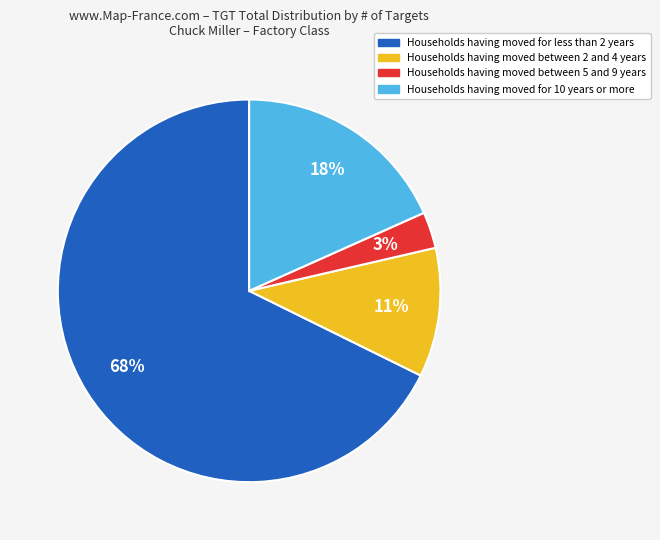

Is there a majority slice in this chart?

Yes